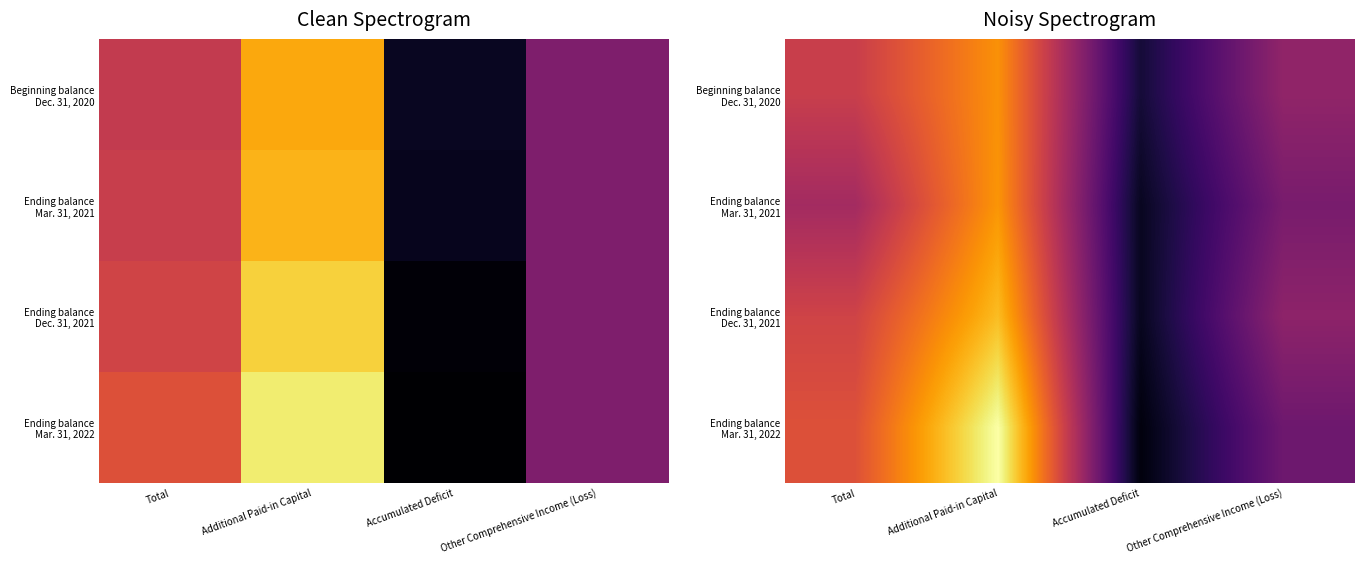

Which series has the largest total across all categories?

Ending balance Mar. 31, 2022